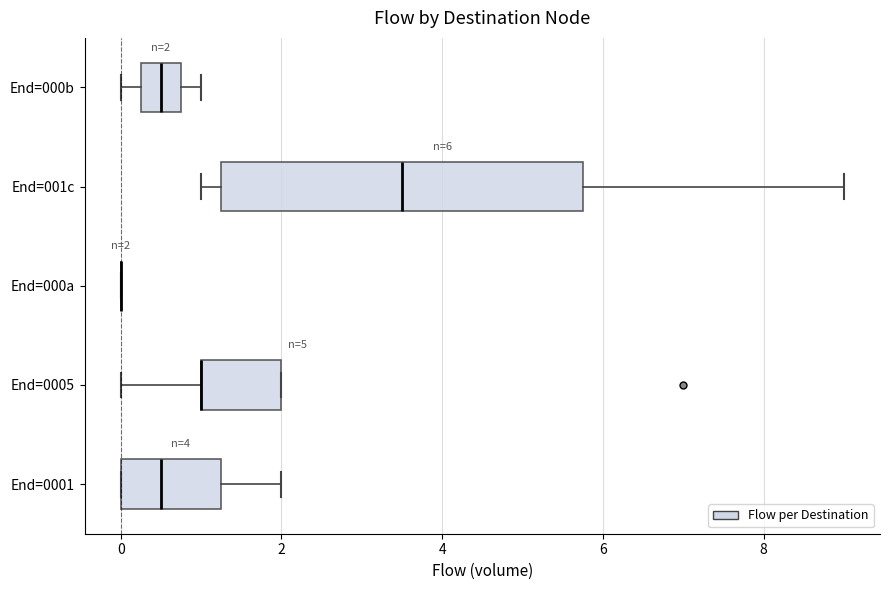

Which box is the widest, from its left edge to its right edge?

End=001c